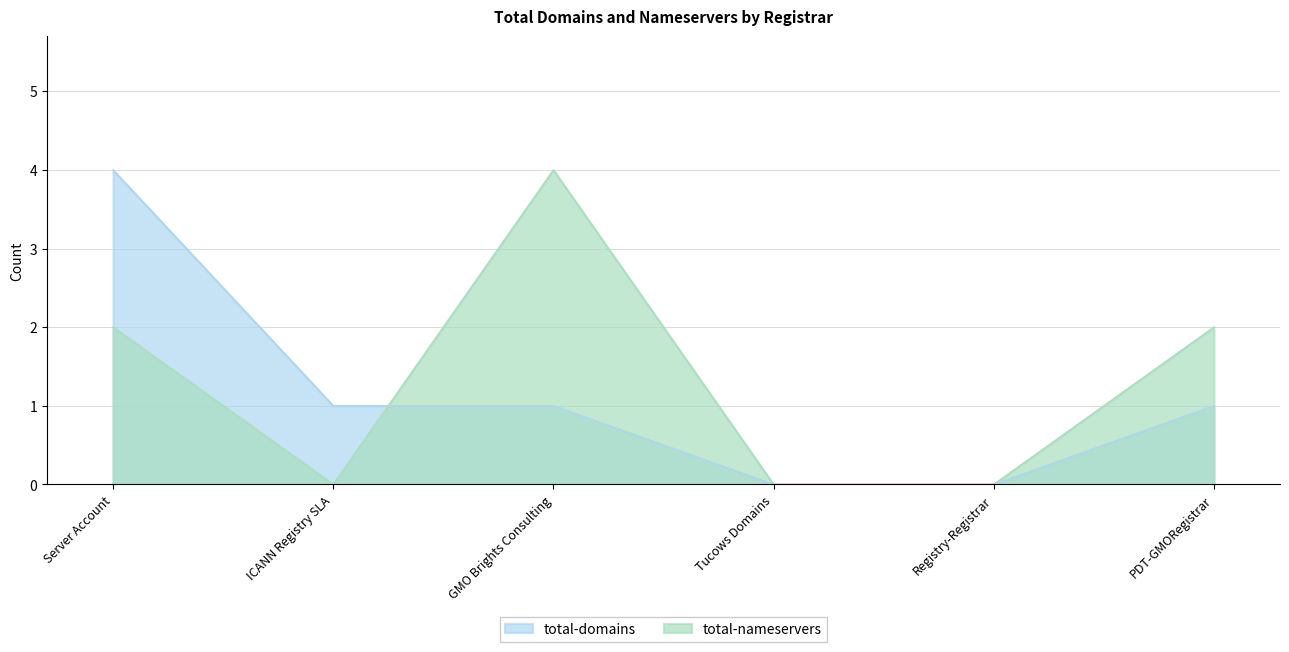

Count the number of categories in the chart.

6